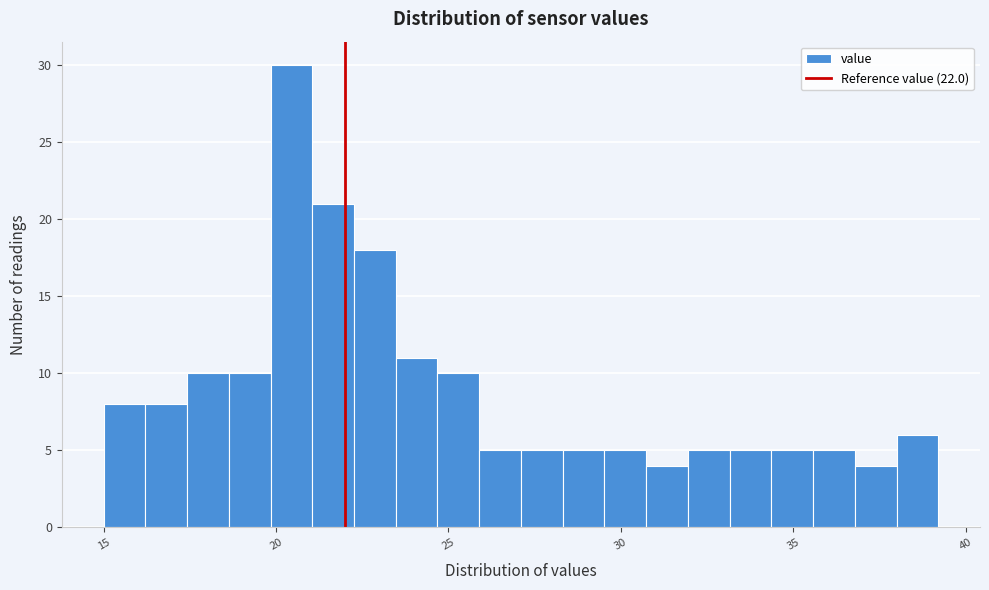

Read against the x-axis, roughly where is the centre of the tallest bar?

20.5